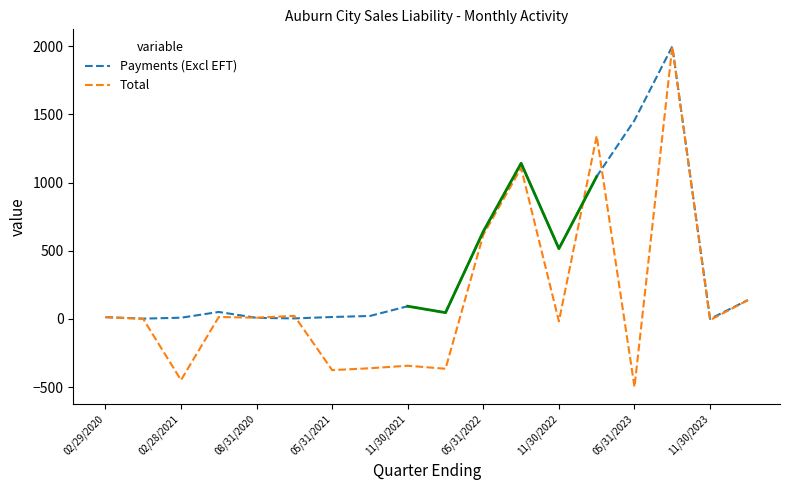

List the series in order of their peak value, highest first.

Payments (Excl EFT), Total